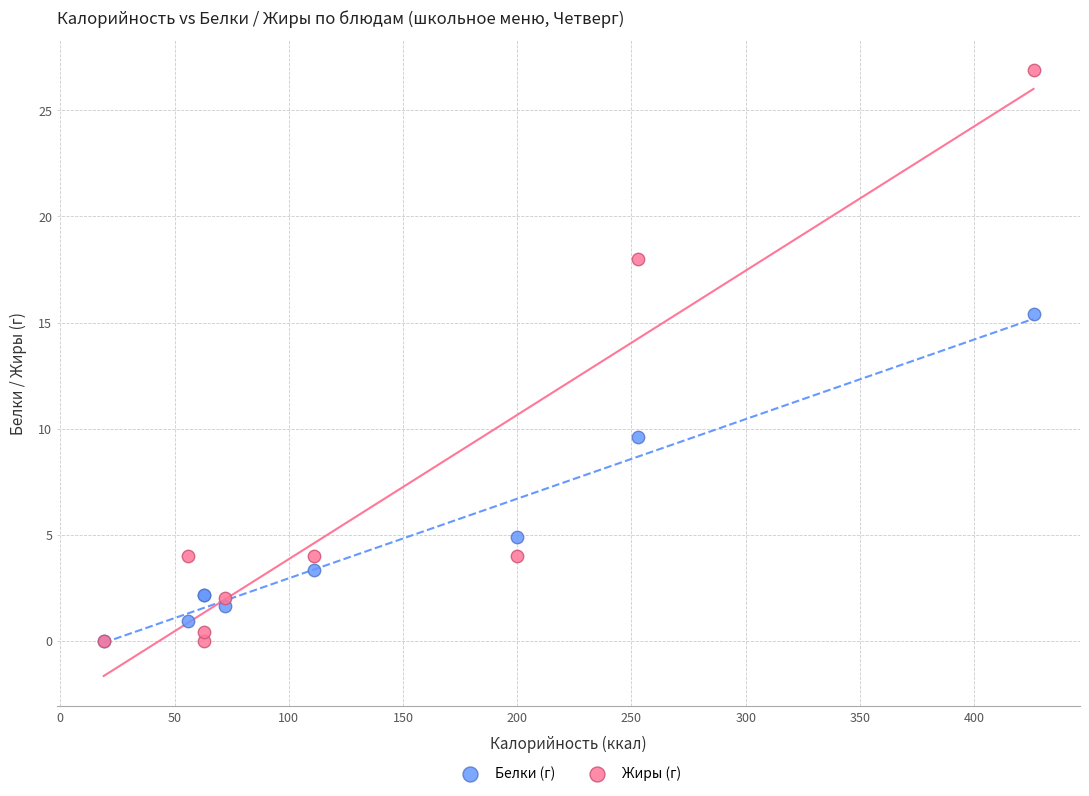

In the Белки (г) series, what Y value is closest to 7?

4.9